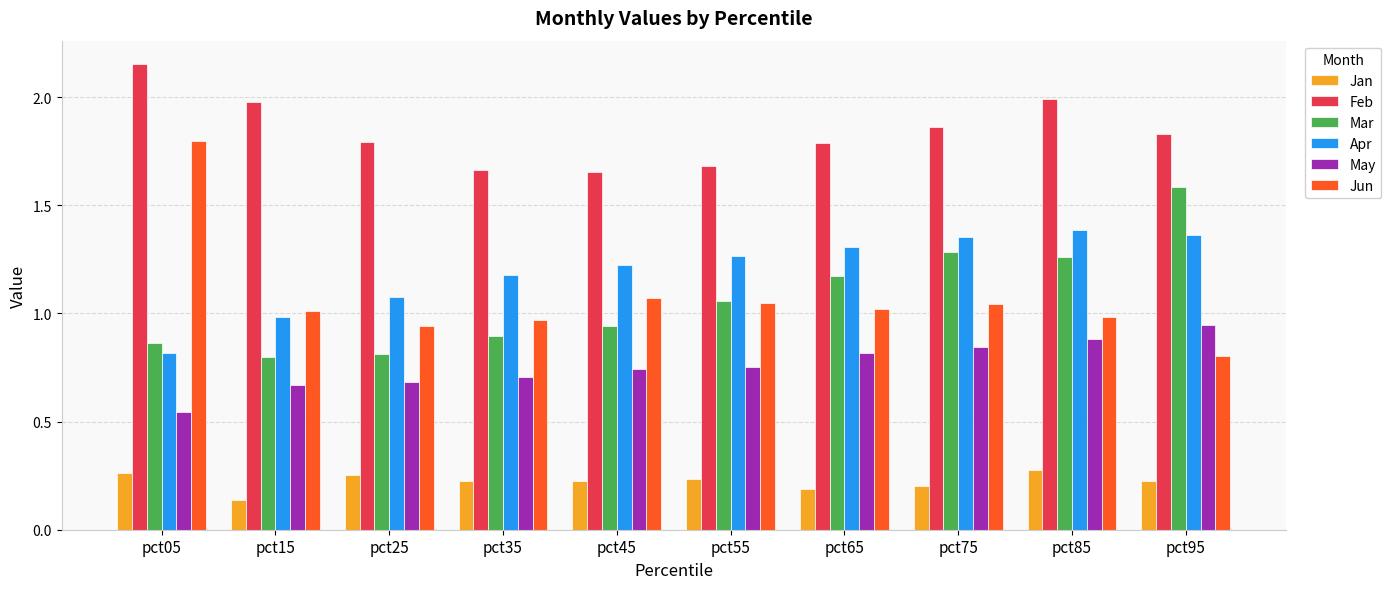

Which series has the largest range (max minus min)?

Jun